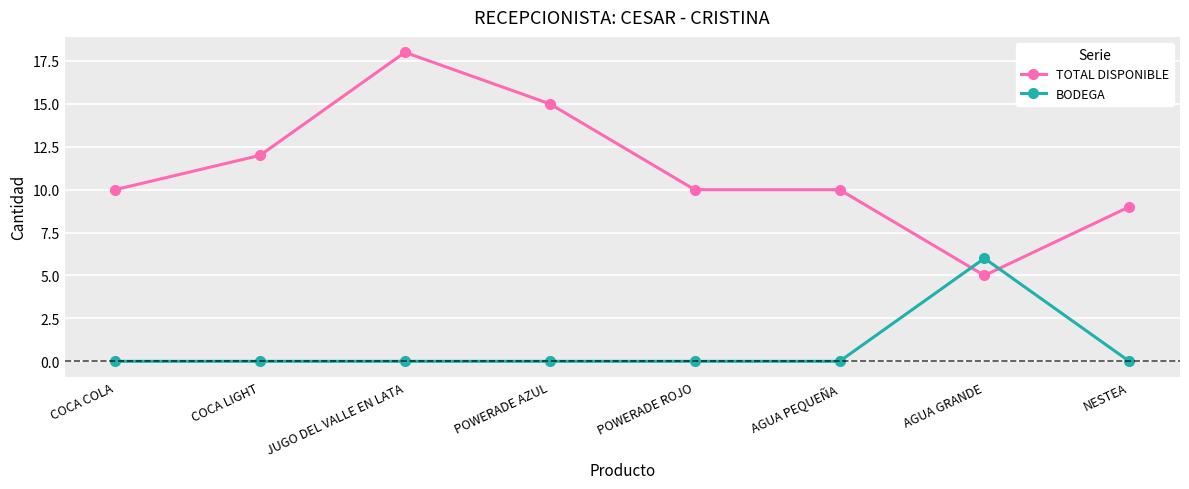

At which category is the sum across all series the highest?

JUGO DEL VALLE EN LATA